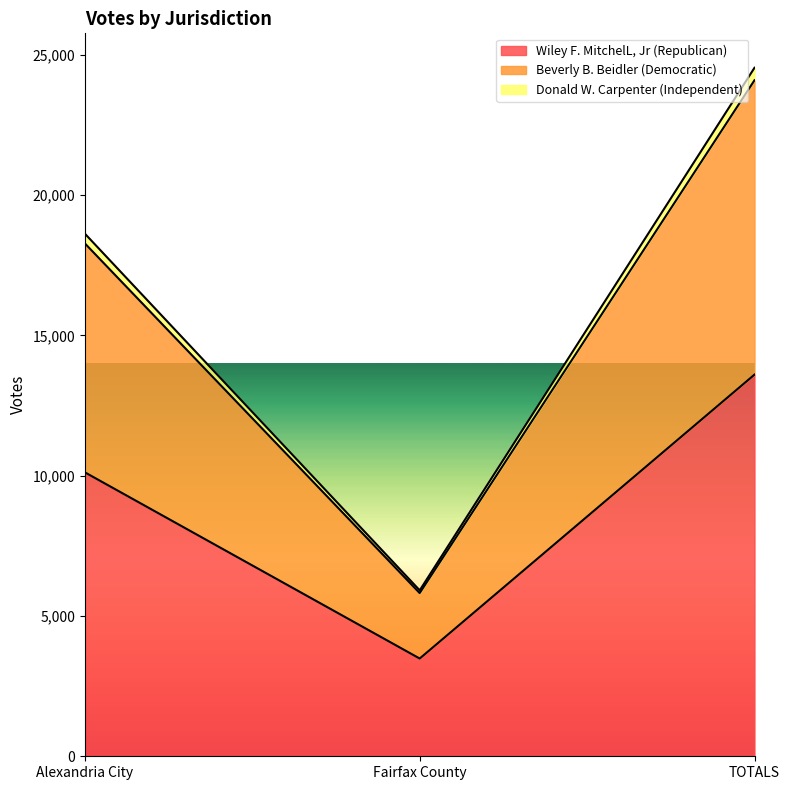

At which label is Donald W. Carpenter (Independent) closest to 14952?

Alexandria City